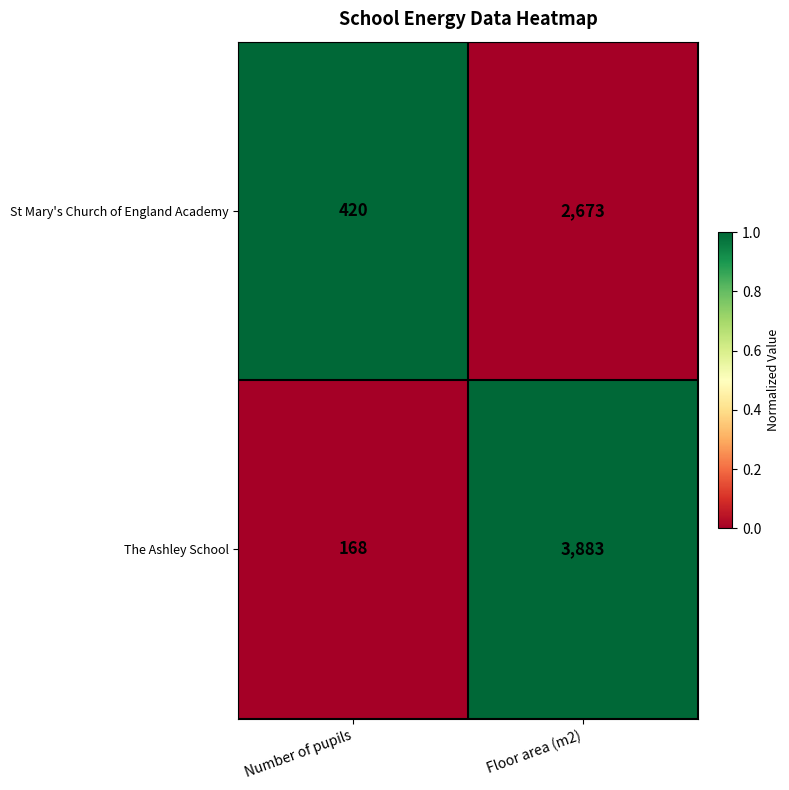

Count the number of data series in this chart.

2